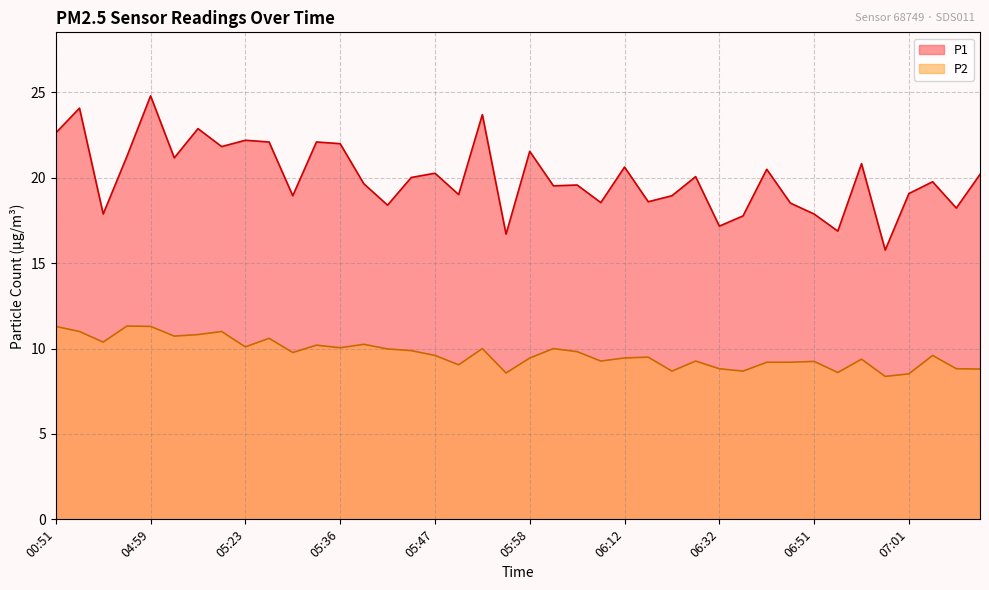

Which series has the widest spread of values?

P1